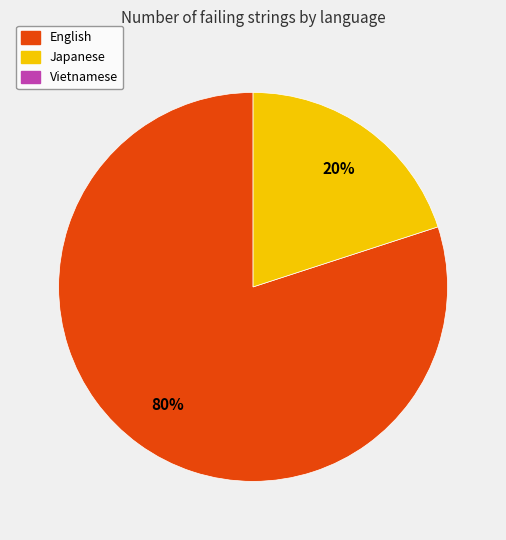

To the nearest percent, what is the difference between the largest and smallest slice percentages?

60%